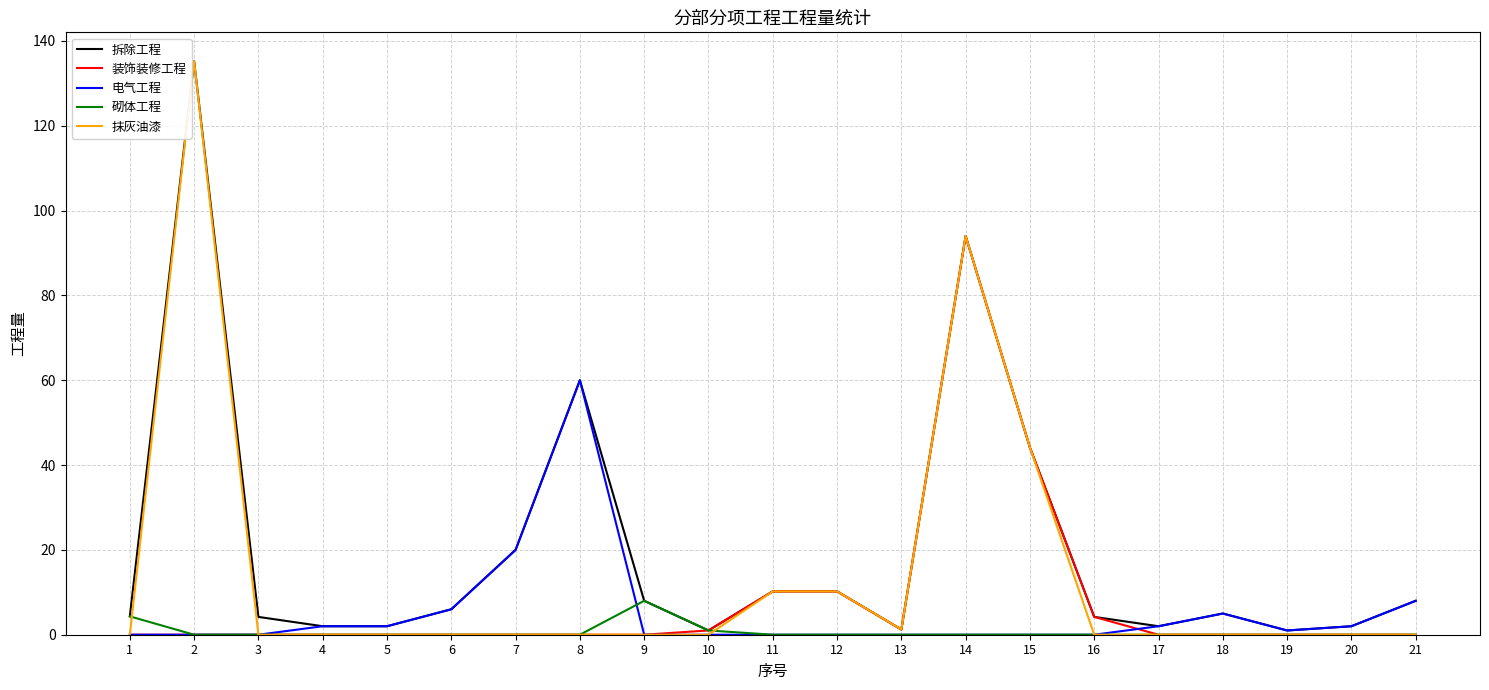

How many series are shown in this chart?

5